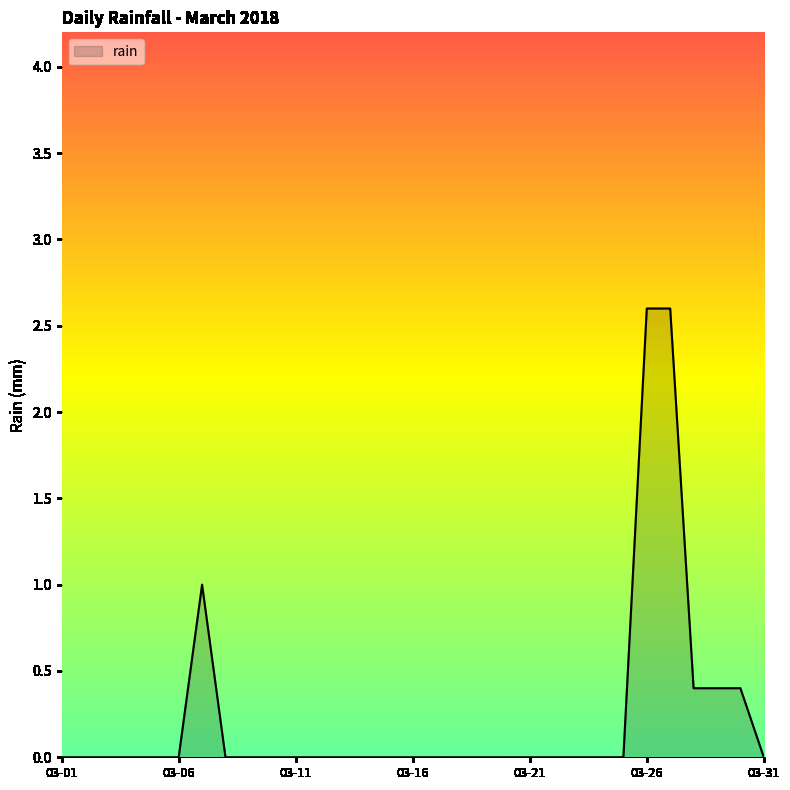

What is the greatest value displayed?

2.6